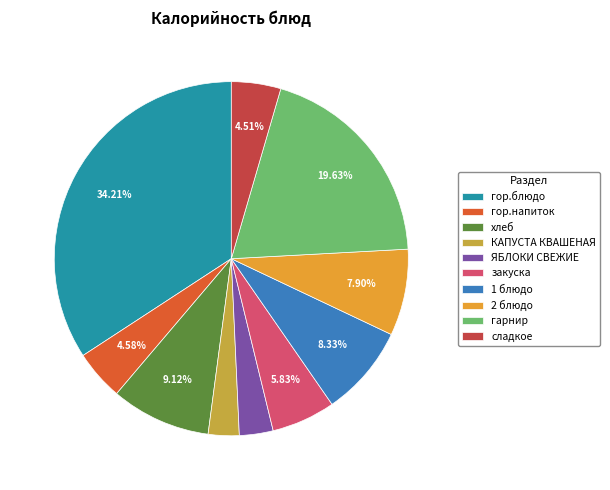

To the nearest percent, what is the average slice percentage?

10%